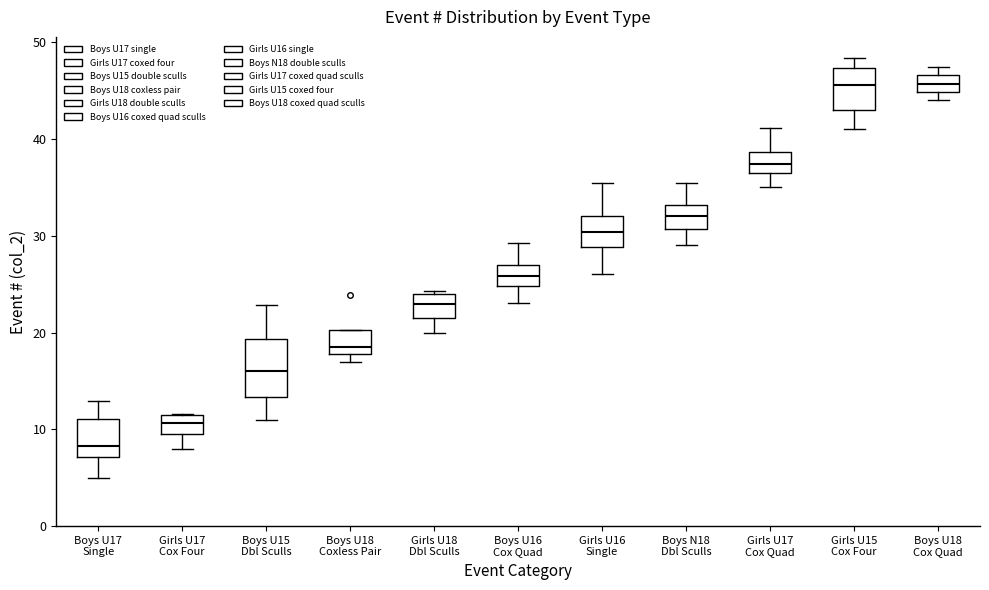

Reading left to right, read every box against the y-axis: the position of its median line, the range the box covers, and the ends of its whiskers. The values are not printed on the chart, so give them approximately, as read against the axis.

Boys U17 Single: median 8, box 7 to 11, whiskers 5 to 13
Girls U17 Cox Four: median 11 (inside the box), box 10 to 11, whiskers 8 to 12
Boys U15 Dbl Sculls: median 16, box 13 to 19, whiskers 11 to 23
Boys U18 Coxless Pair: median 19, box 18 to 20, whiskers 17 to 20
Girls U18 Dbl Sculls: median 23, box 22 to 24, whiskers 20 to 24 (just above the box's upper edge)
Boys U16 Cox Quad: median 26, box 25 to 27, whiskers 23 to 29
Girls U16 Single: median 30, box 29 to 32, whiskers 26 to 35
Boys N18 Dbl Sculls: median 32, box 31 to 33, whiskers 29 to 35
Girls U17 Cox Quad: median 37 (inside the box), box 37 to 39, whiskers 35 to 41
Girls U15 Cox Four: median 46, box 43 to 47, whiskers 41 to 48
Boys U18 Cox Quad: median 46, box 45 to 47, whiskers 44 to 47 (just above the box's upper edge)